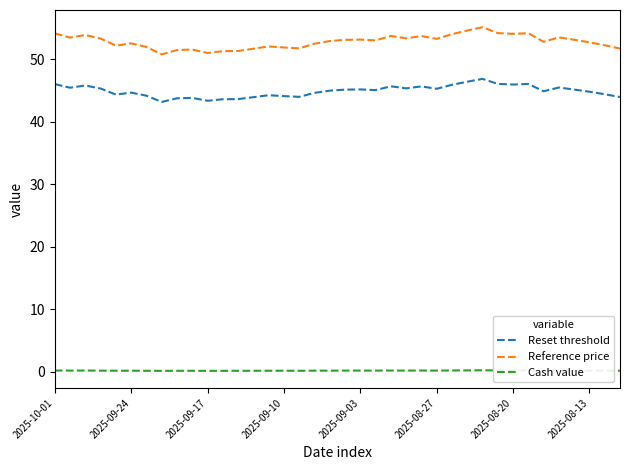

True or false: Reference price and Cash value intersect in this chart.

False